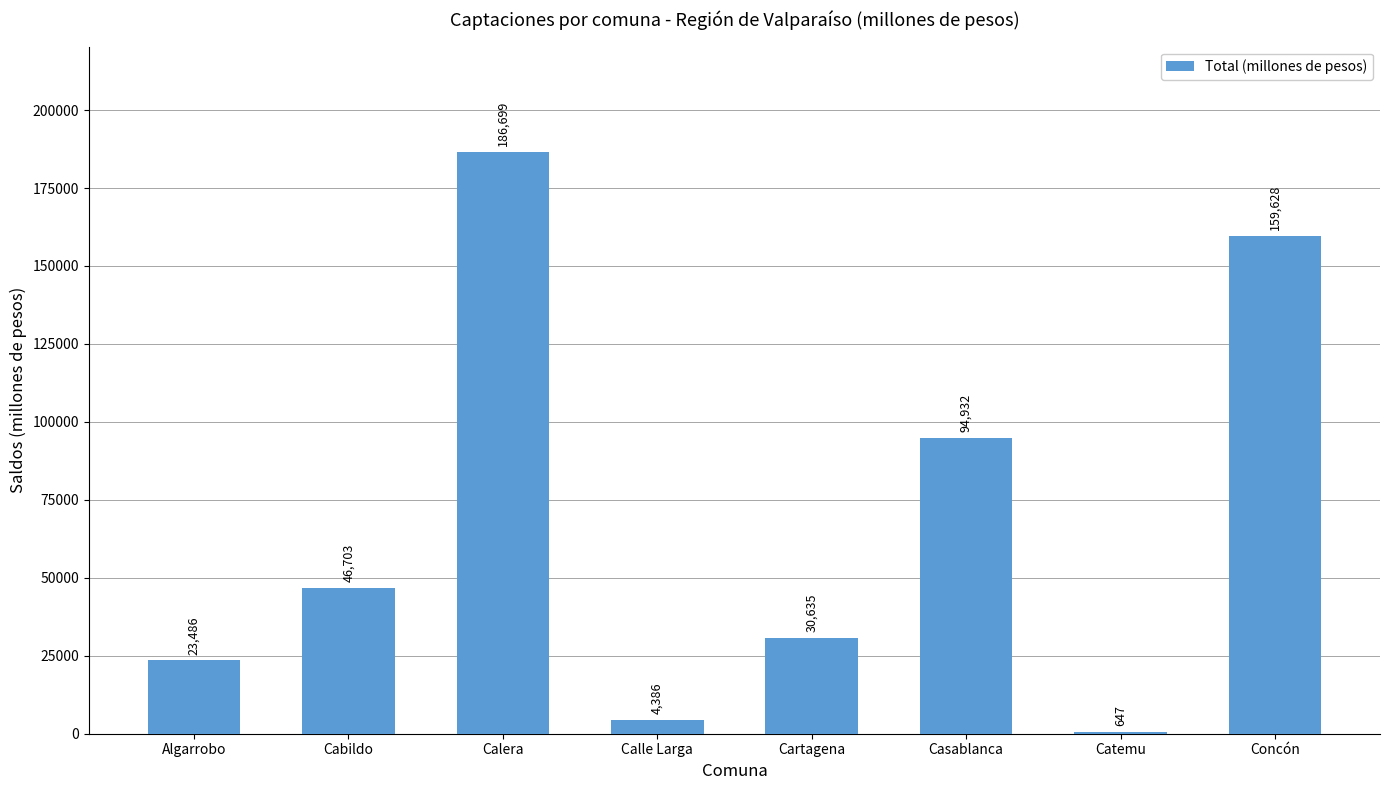

What is the ratio of the value at Concón to the value at Algarrobo?

6.8